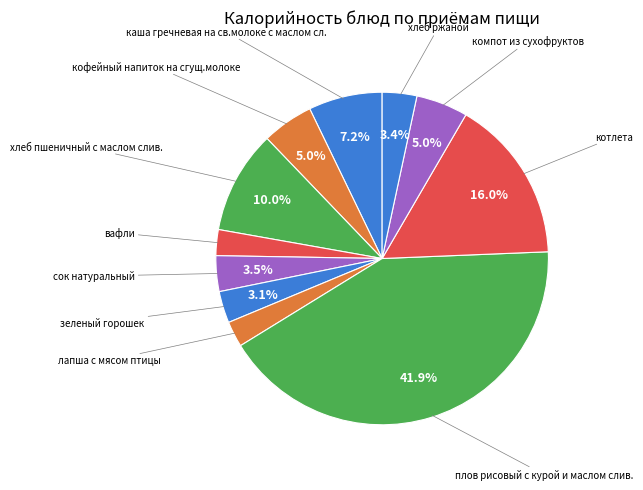

How many slices are in this pie chart?

11